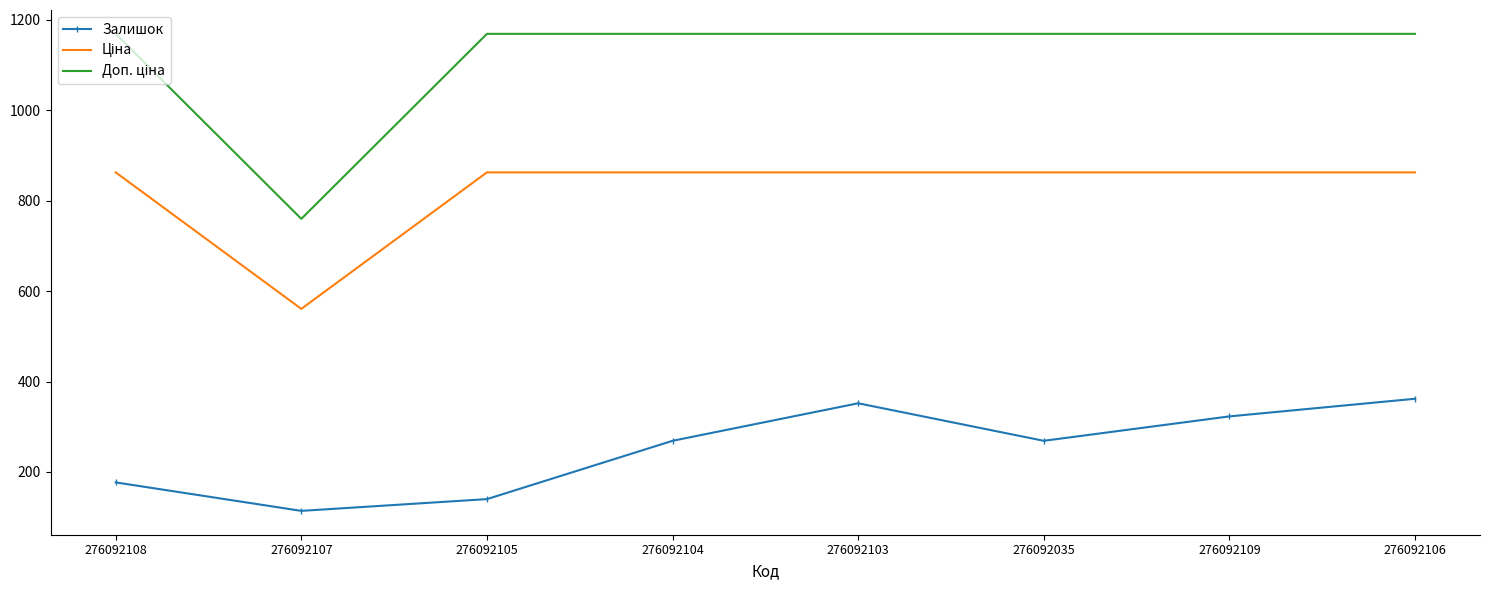

What is the average value of the Залишок series?

250.8